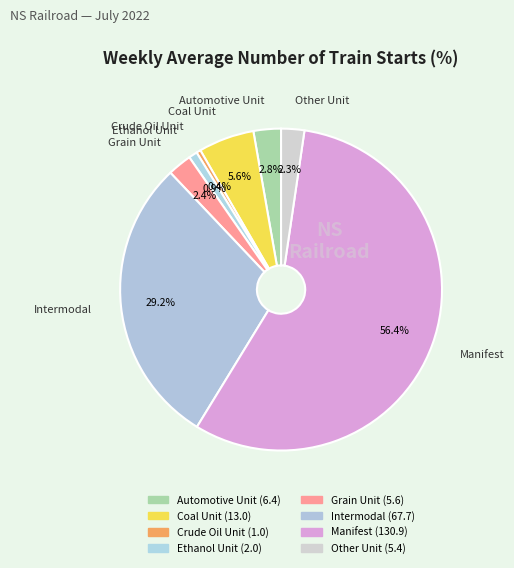

Which category accounts for the majority?

Manifest